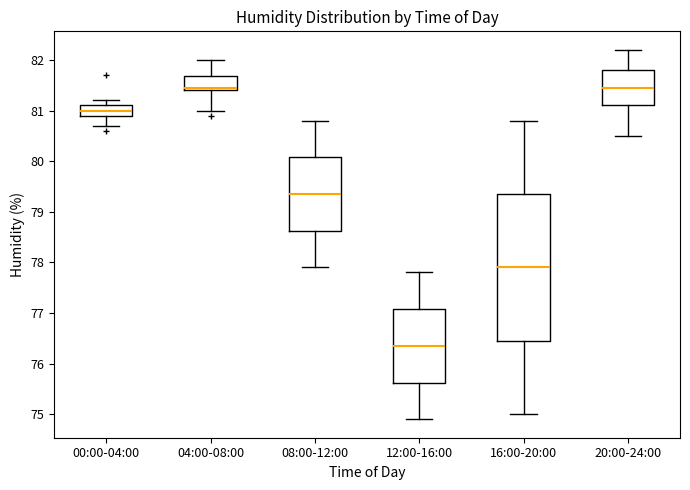

Reading left to right, transcribe this box plot: for each box, give where its median line is, the range the box spans, and where its two whiskers end, as read against the y-axis. The values are not printed on the chart, so give them approximately, as read against the axis.

00:00-04:00: median 81.0, box 80.9 to 81.1, whiskers 80.7 to 81.2
04:00-08:00: median 81.5, box 81.4 to 81.7, whiskers 81.0 to 82.0
08:00-12:00: median 79.4, box 78.6 to 80.1, whiskers 77.9 to 80.8
12:00-16:00: median 76.4, box 75.6 to 77.1, whiskers 74.9 to 77.8
16:00-20:00: median 77.9, box 76.5 to 79.4, whiskers 75.0 to 80.8
20:00-24:00: median 81.5, box 81.1 to 81.8, whiskers 80.5 to 82.2